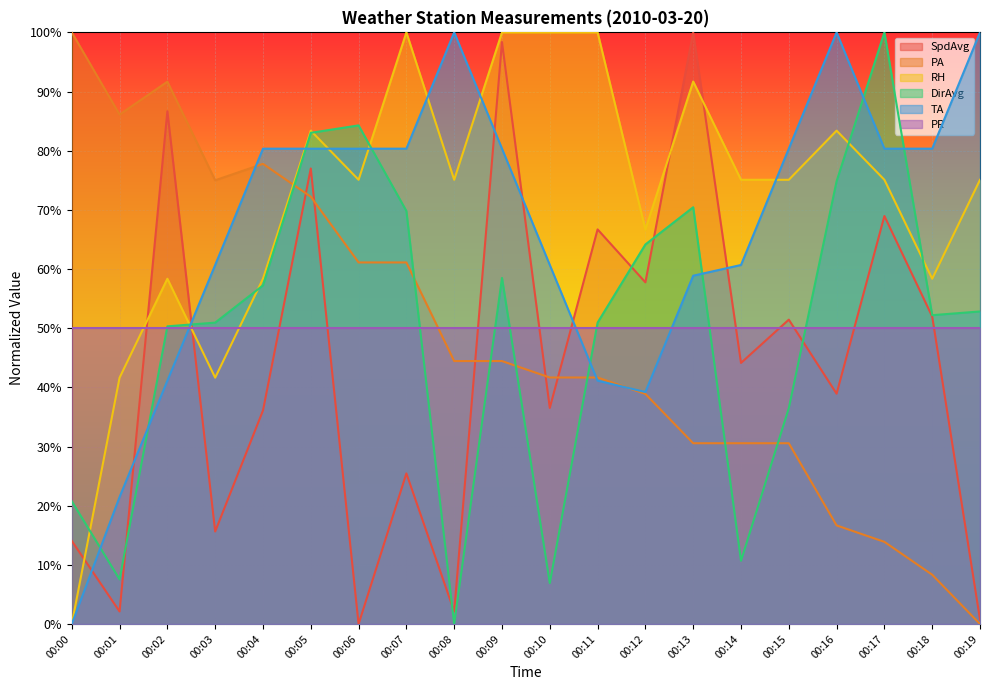

Which series has the largest range (max minus min)?

SpdAvg